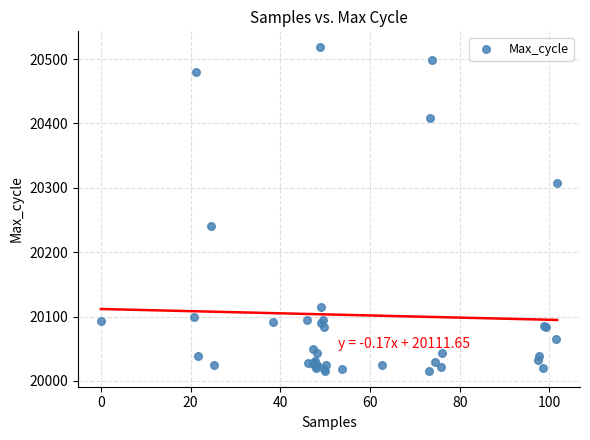

What Y value in the scatter plot is closest to 20267?

20240